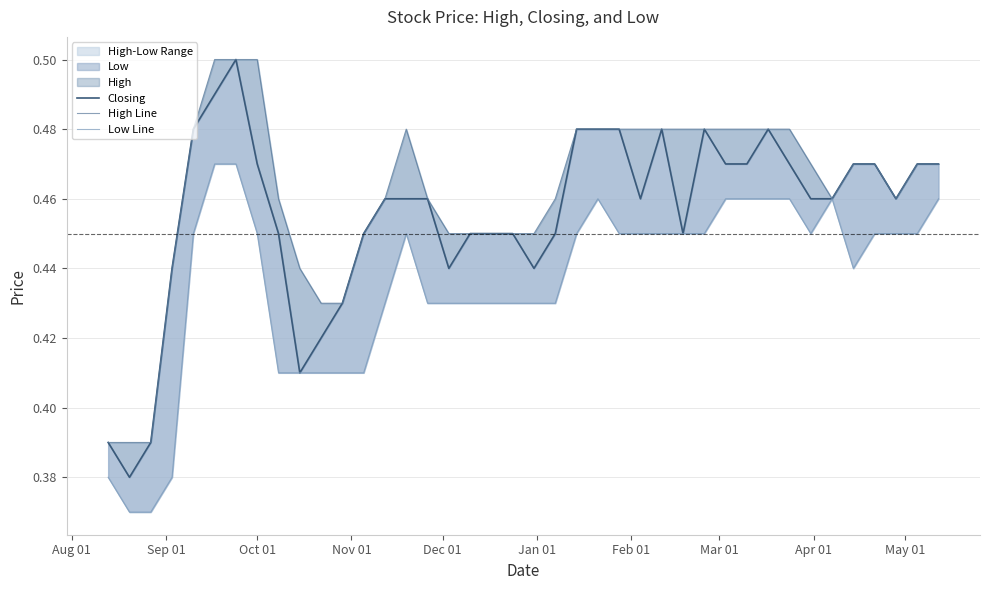

Which series has the largest total across all categories?

High Line